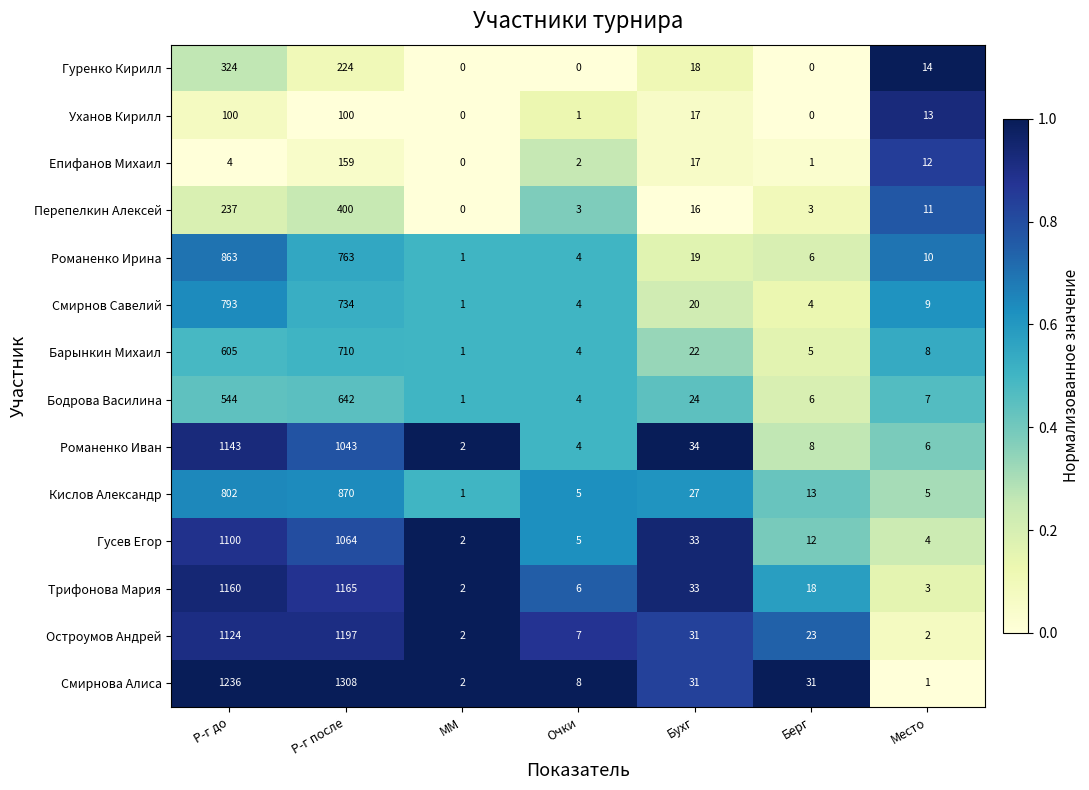

How many categories are shown in the chart?

7